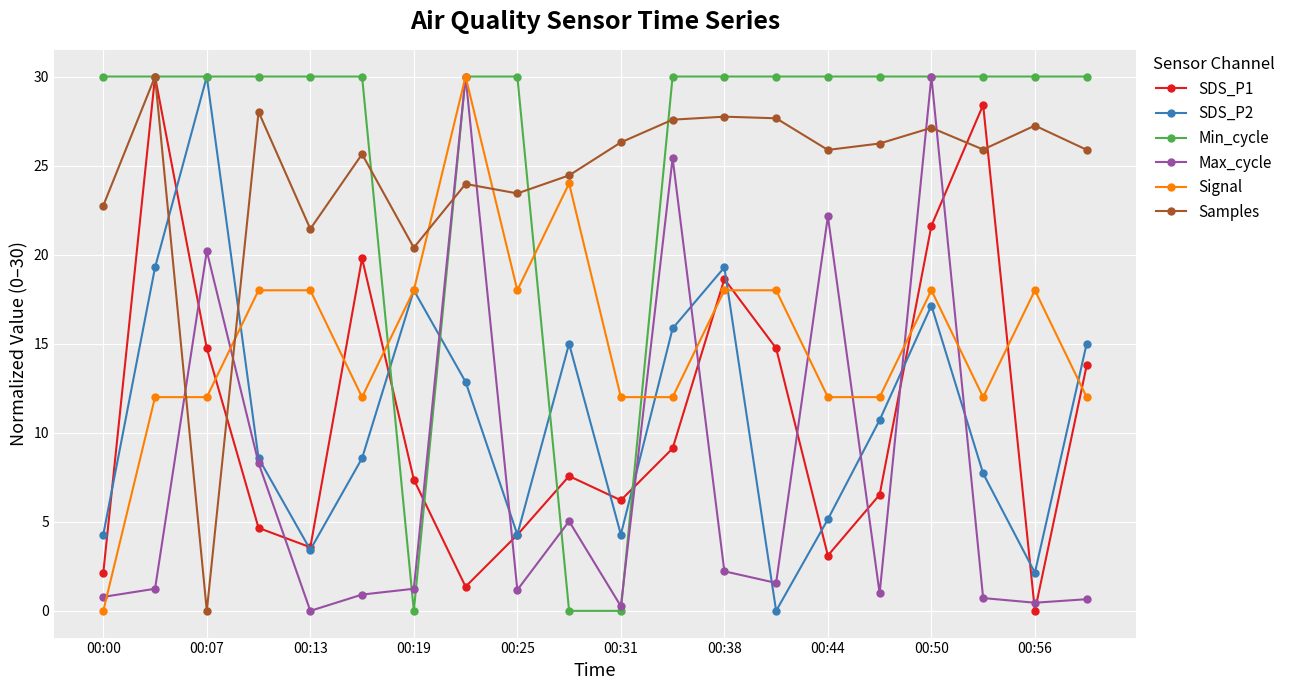

What is the value of the Samples point at the 18th from the left?

25.9